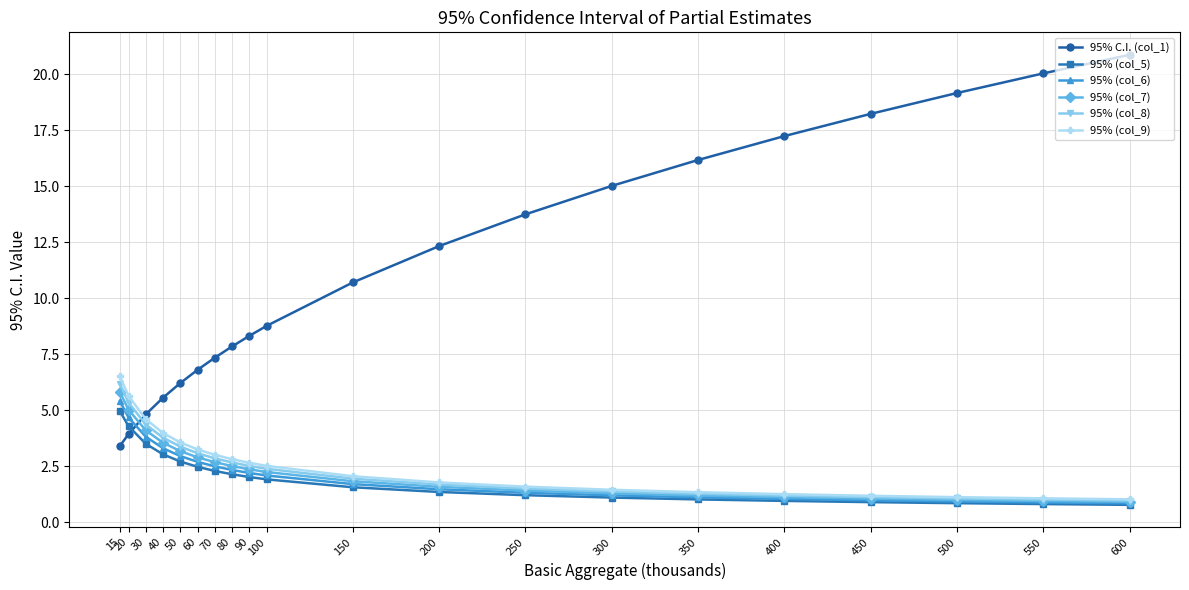

What is the difference between the 95% (col_7) values at 350 and 60?

1.7